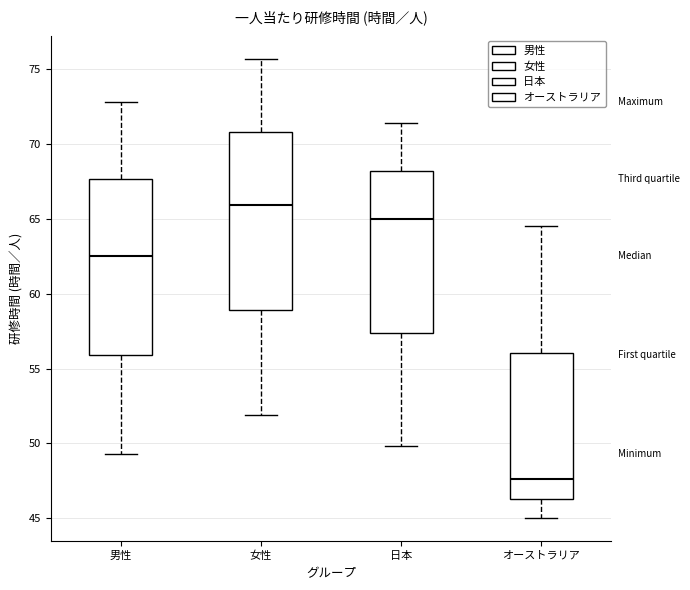

Which box's median line is the lowest?

オーストラリア